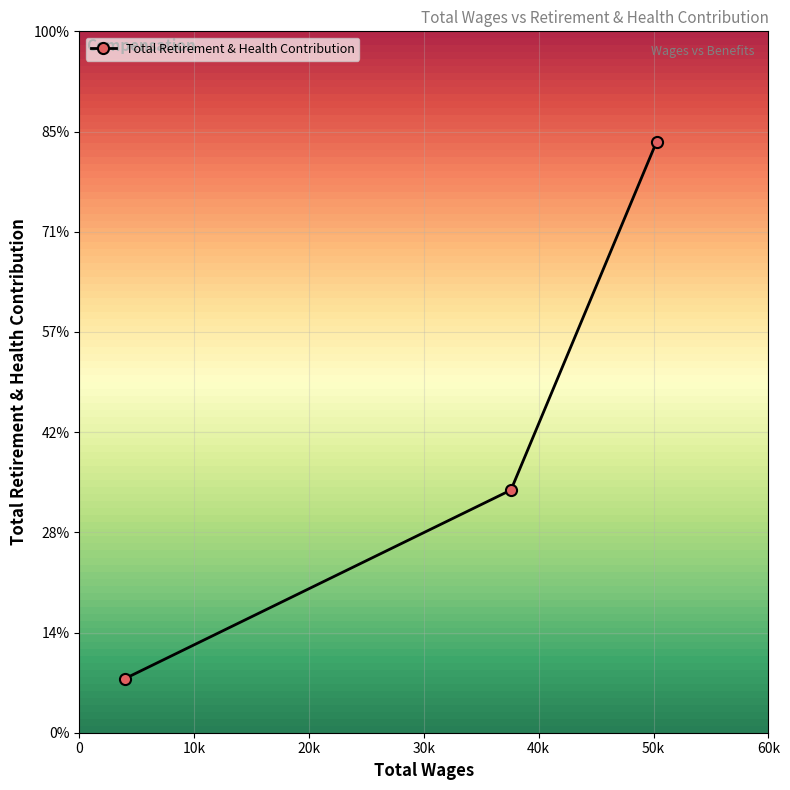

Does the chart have visible grid lines?

Yes